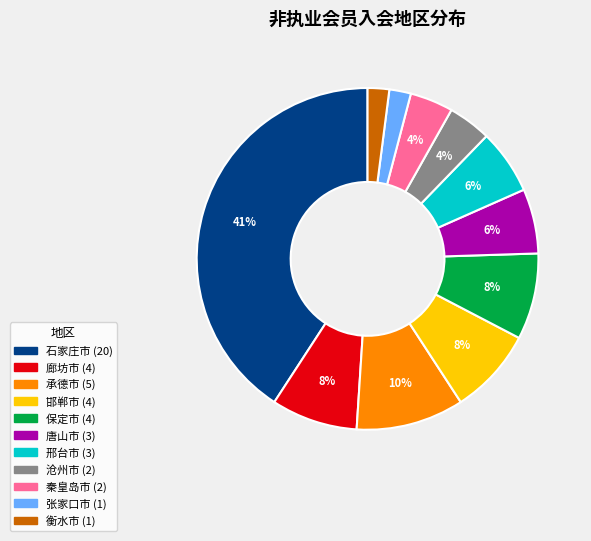

To the nearest percent, what is the difference between the largest and smallest slice percentages?

39%